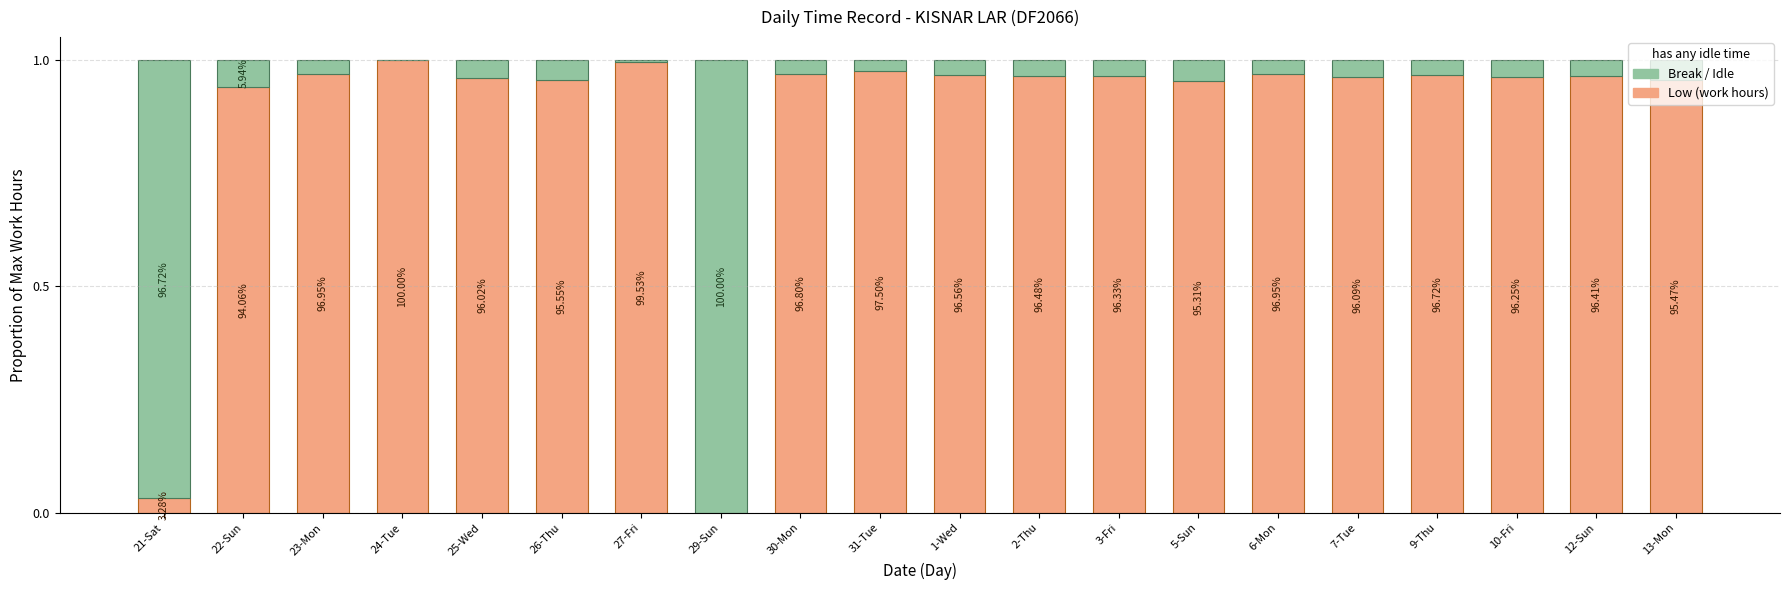

What are all the series names shown in the legend?

Break / Idle, Low (work hours)